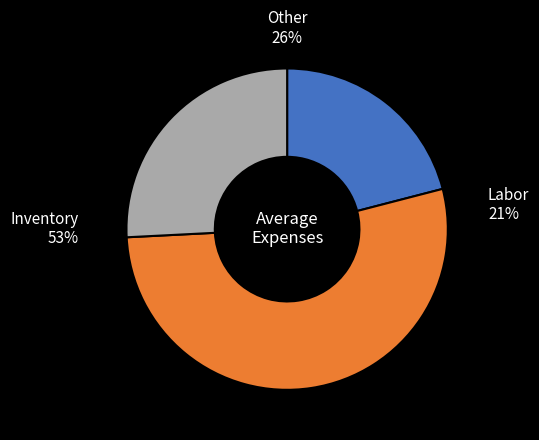

Is DARK TOUCH the majority of the pie?

No